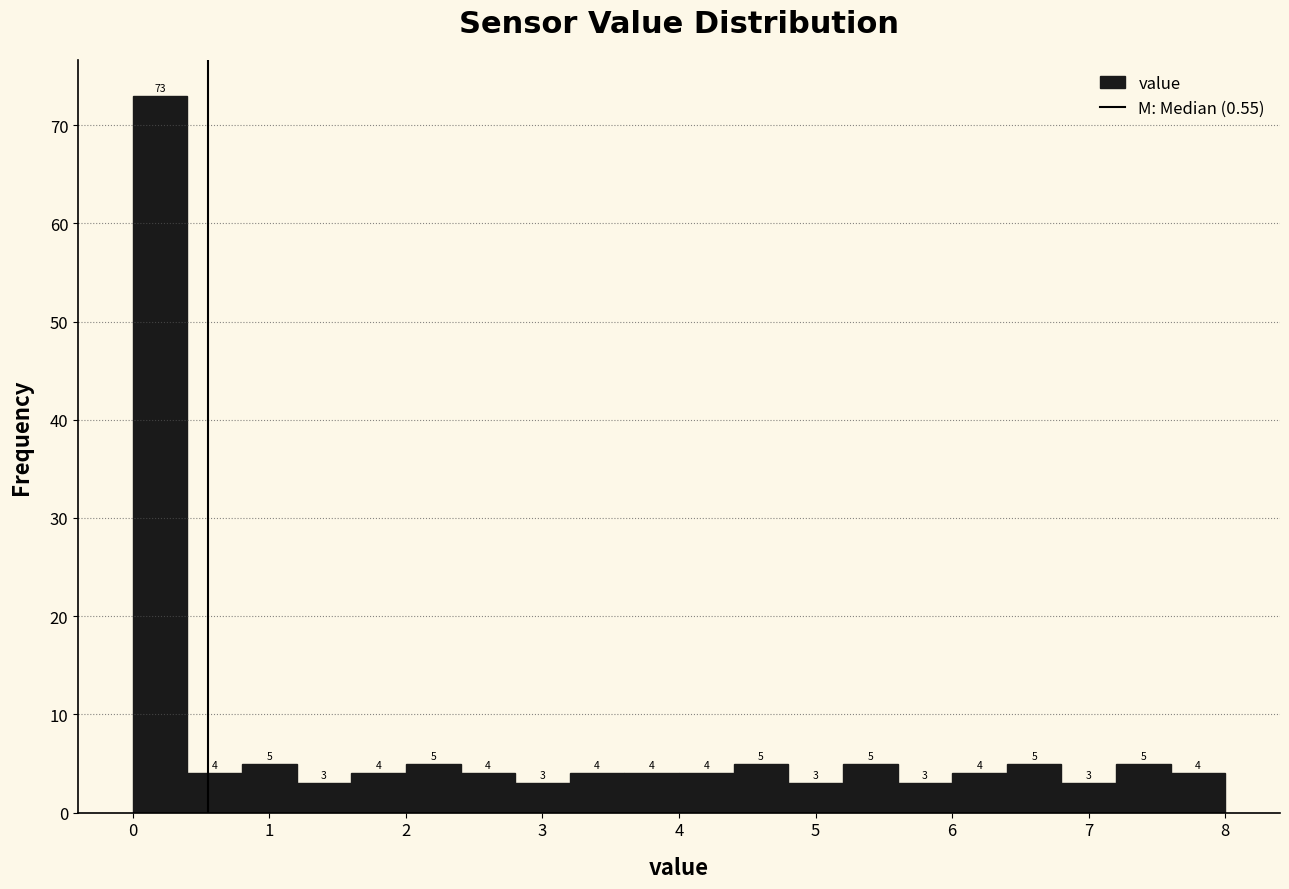

How tall is the bar that spans 6.8 to 7.2 on the x-axis?

3